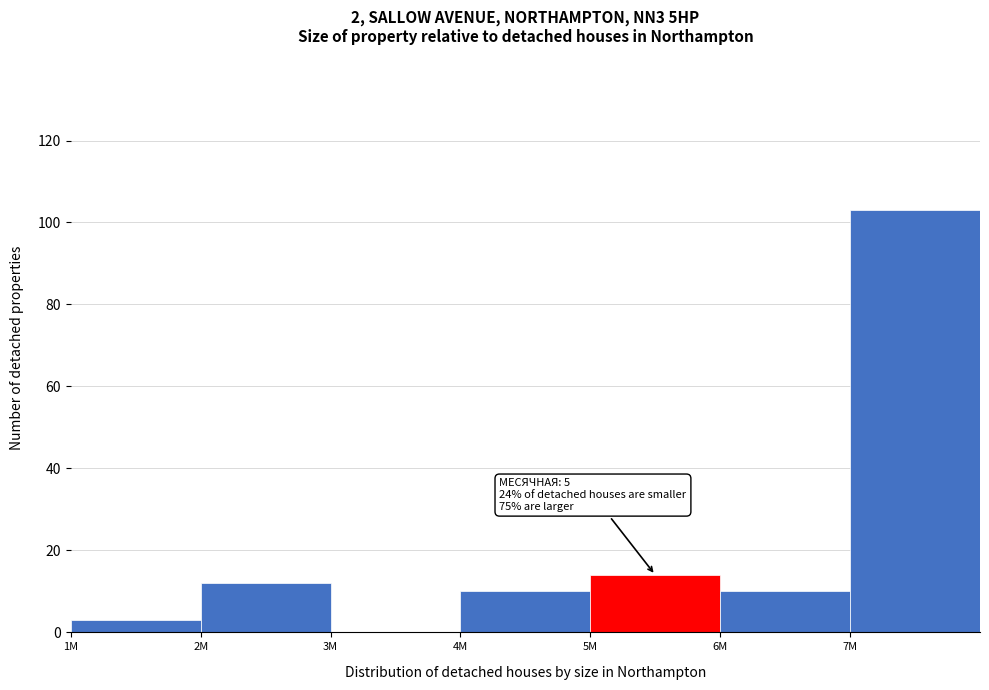

Reading left to right, extract all data points from this chart.

1M=3	2M=12	3M=0	4M=10	5M=14	6M=10	7M=103